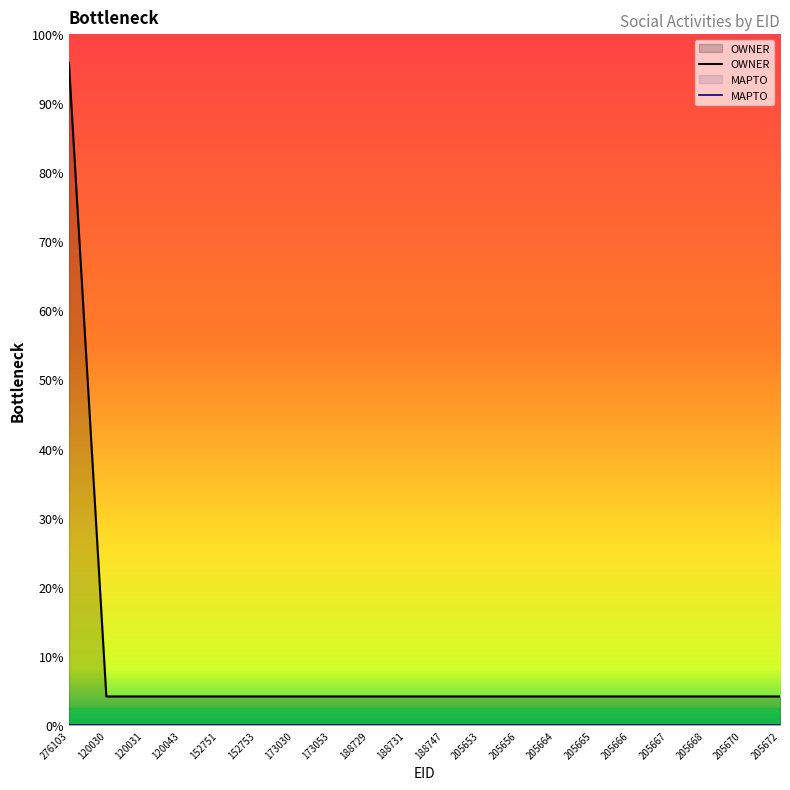

Where is the data nearest to the value 6000?

276103